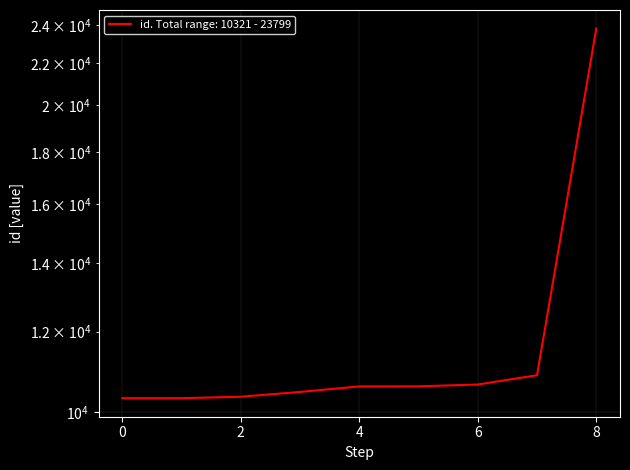

Is it true that the value at 4040 is 10469?

True